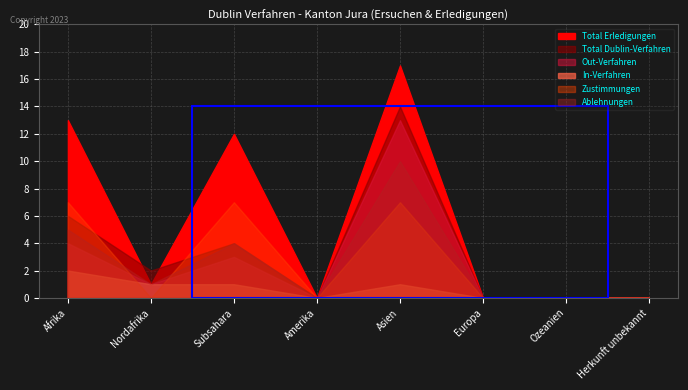

Count the number of data series in this chart.

6